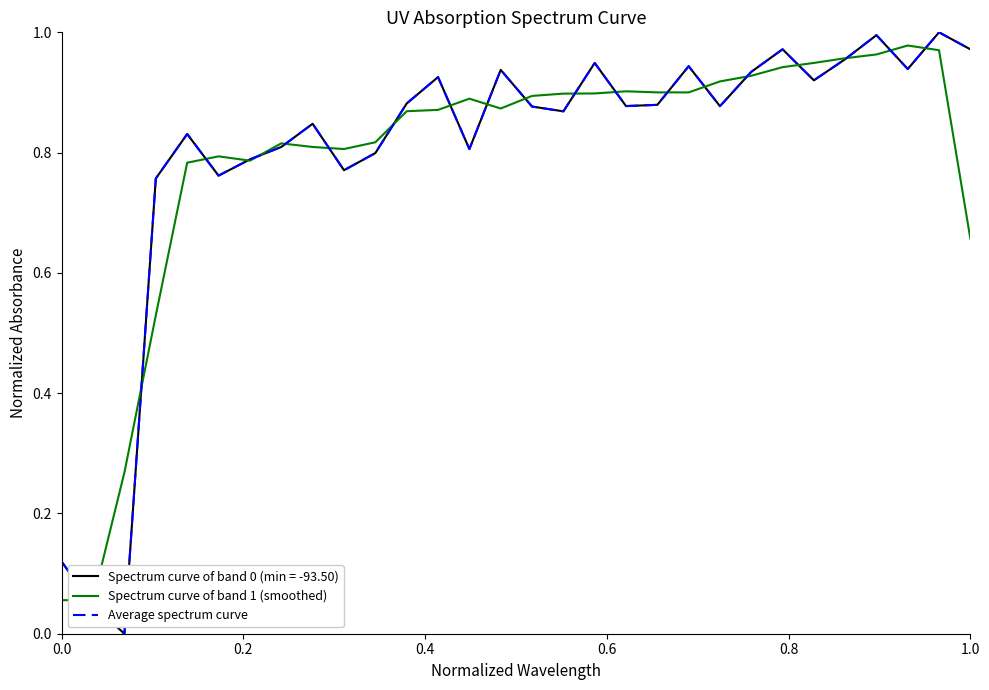

Which series has the largest range (max minus min)?

Average spectrum curve